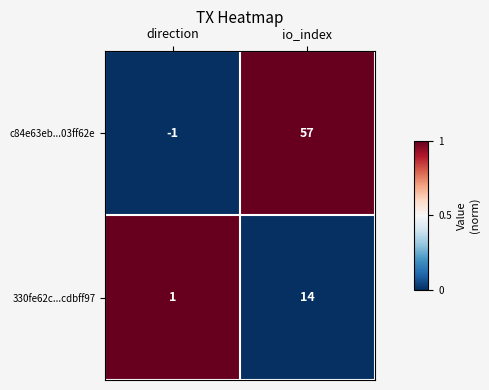

At which label is c84e63eb...03ff62e closest to 28?

direction